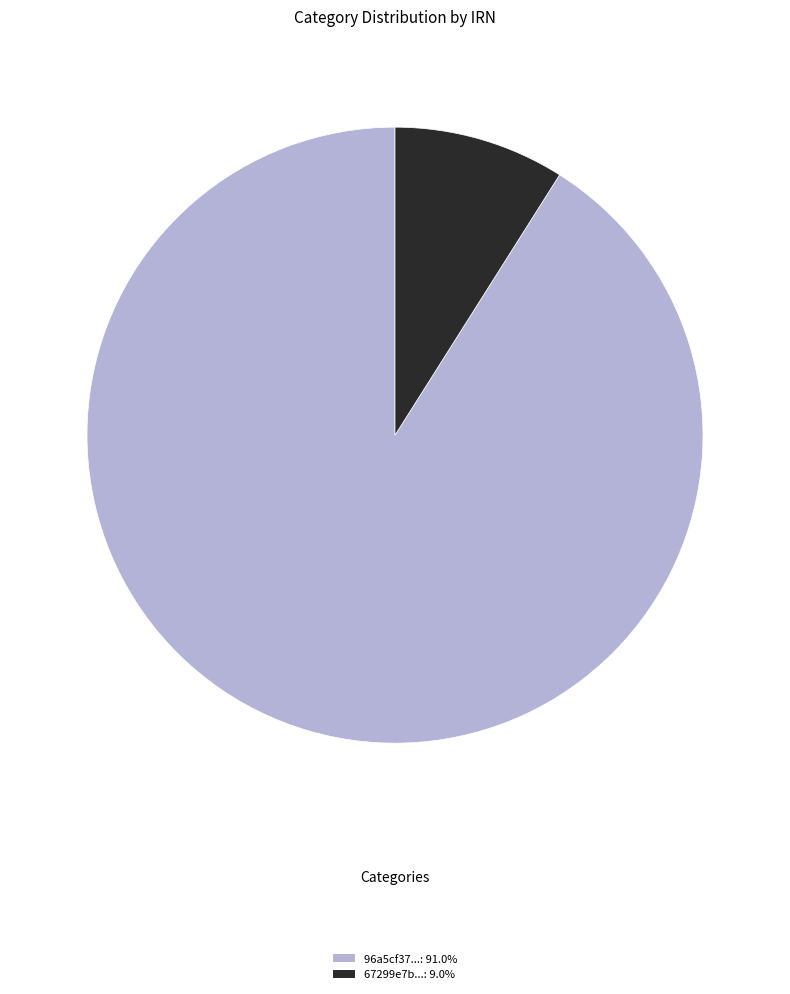

Combined, do 96a5cf37...: 91.0% and 67299e7b...: 9.0% account for over 50%?

Yes